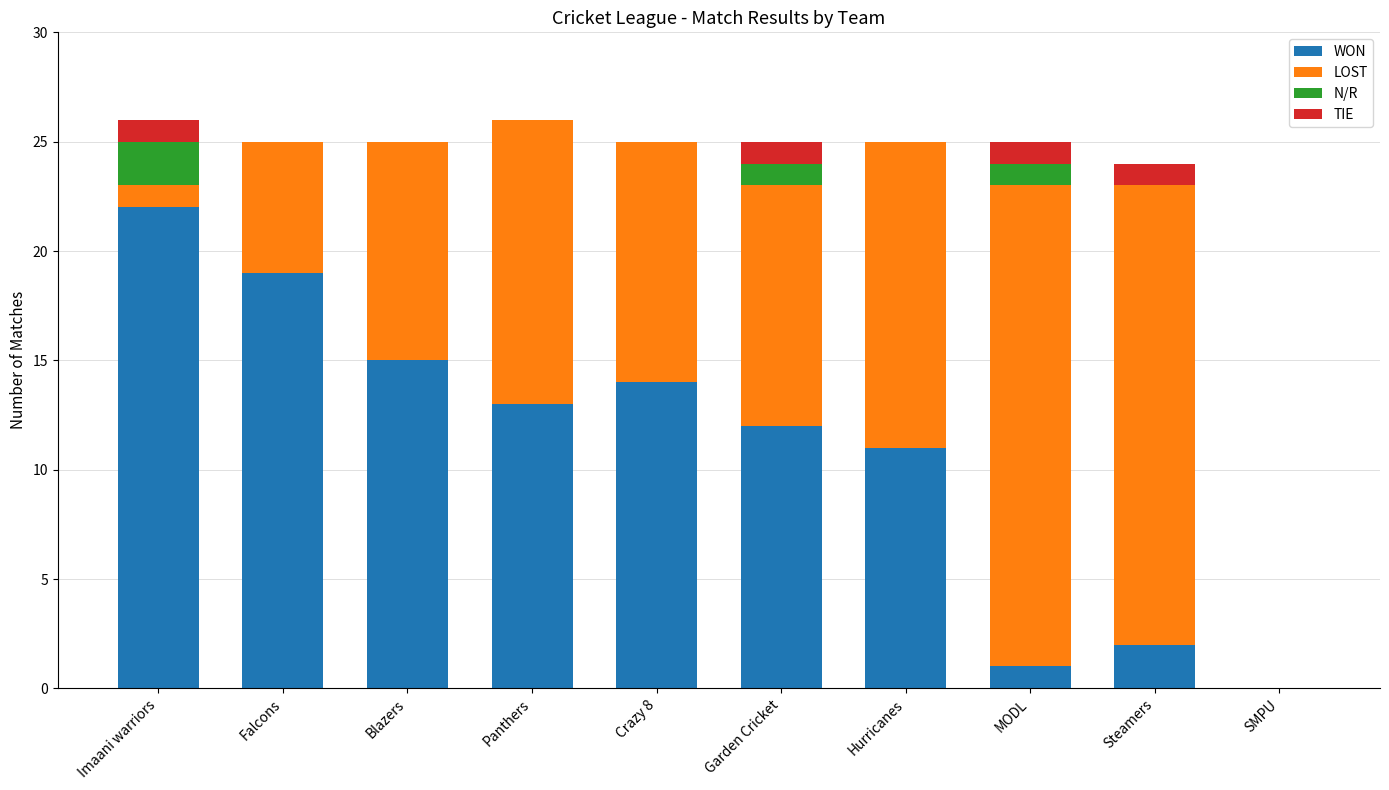

What is the sum of all WON values?

109